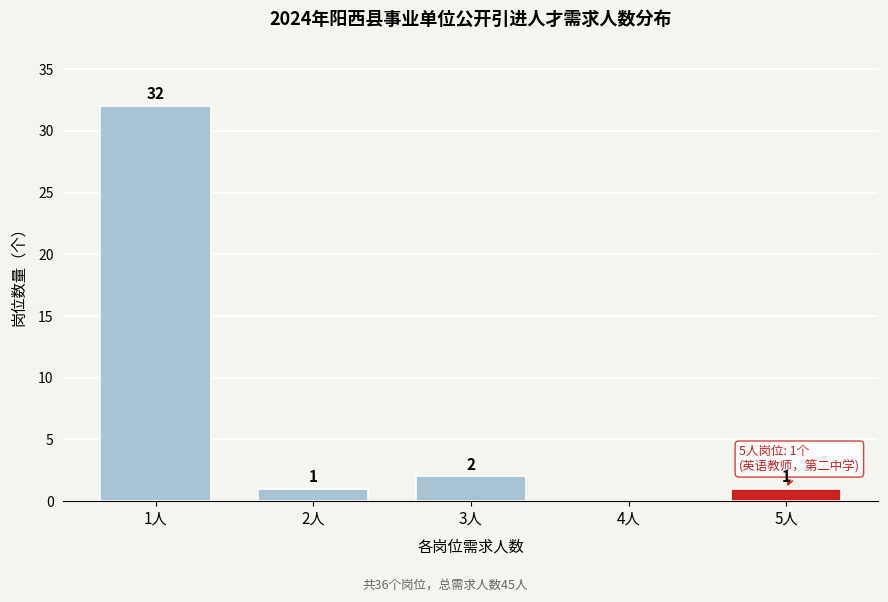

Reading left to right, what are all the values shown in this chart?

1人=32	2人=1	3人=2	4人=0	5人=1